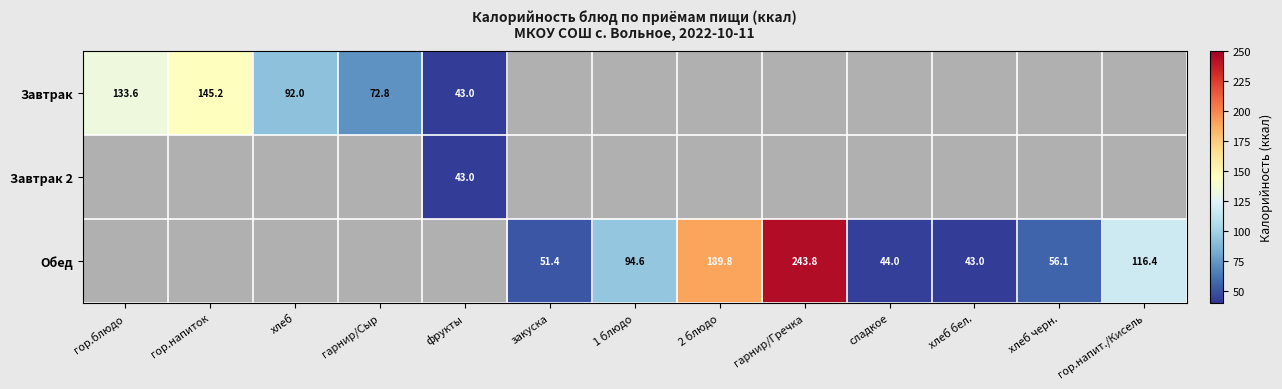

True or false: Обед has a value of 76.5 at хлеб бел..

False